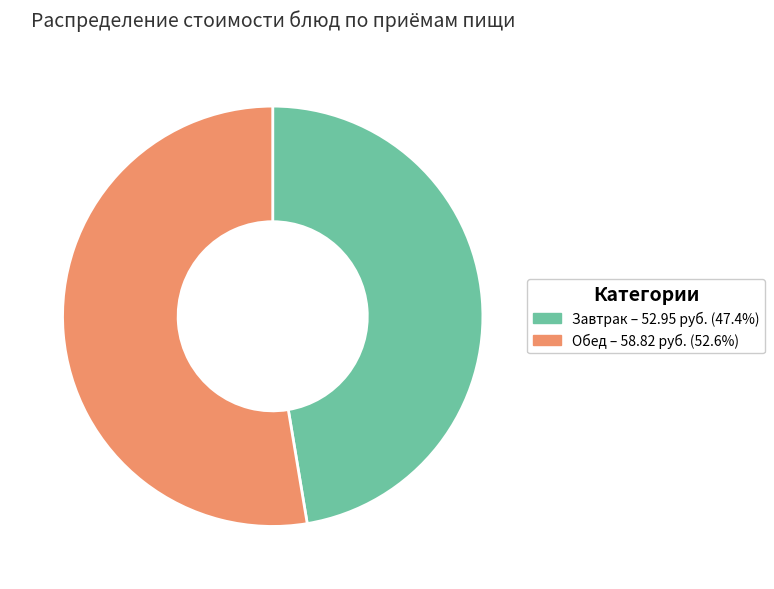

How many segments does this pie chart have?

2